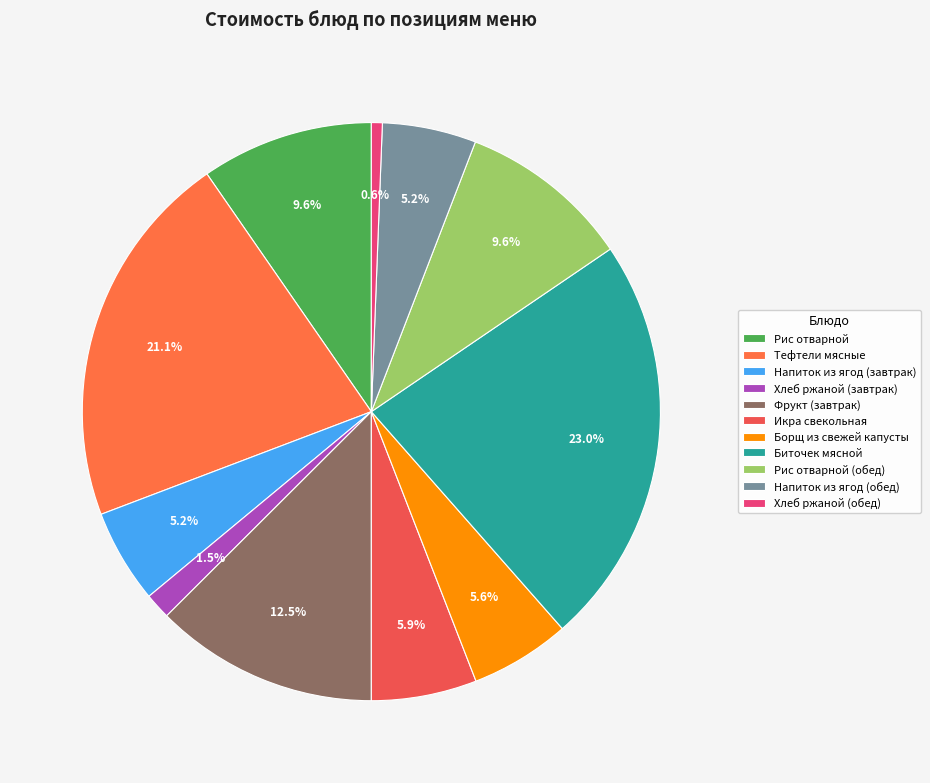

How much of the chart is everything except Хлеб ржаной (обед)?

99.4%